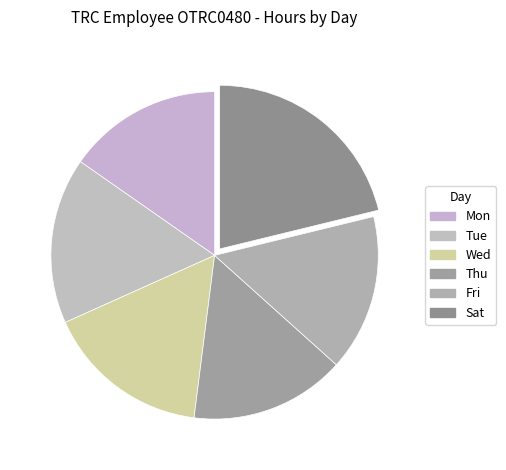

Which slice is the largest?

Sat